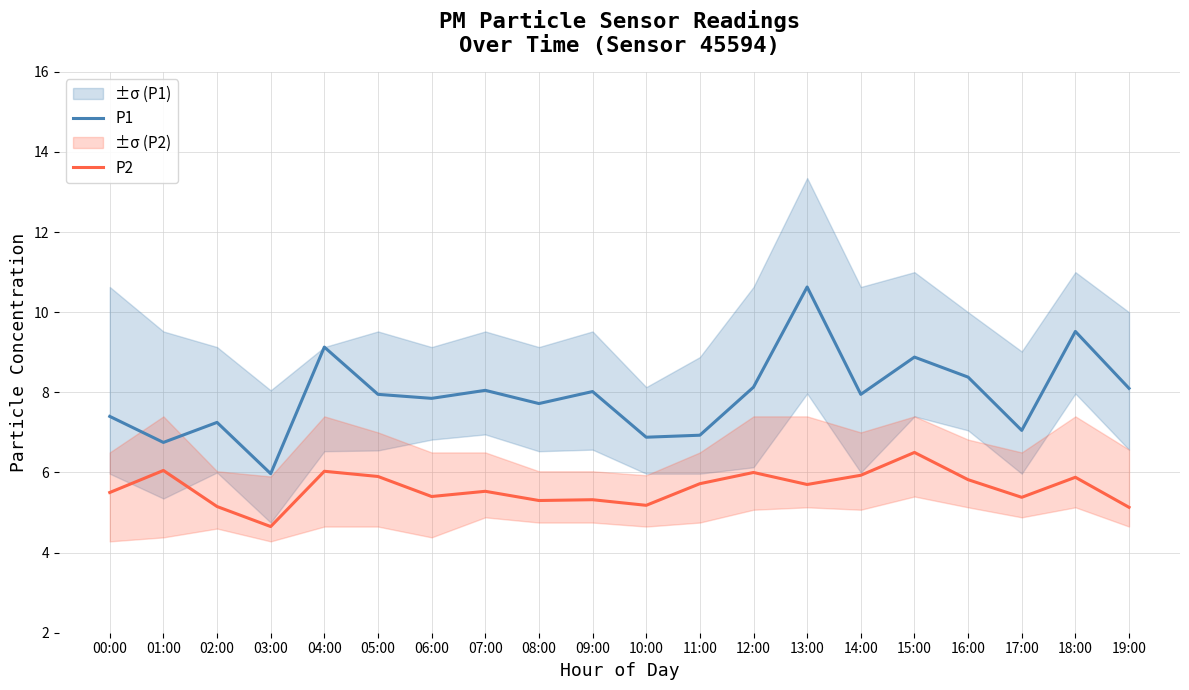

What is the approximate value of P2 at 10:00?

5.2